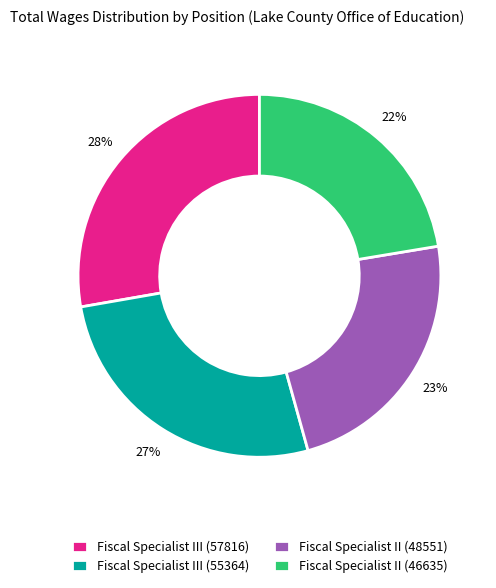

Is there any slice that represents more than half of the pie?

No